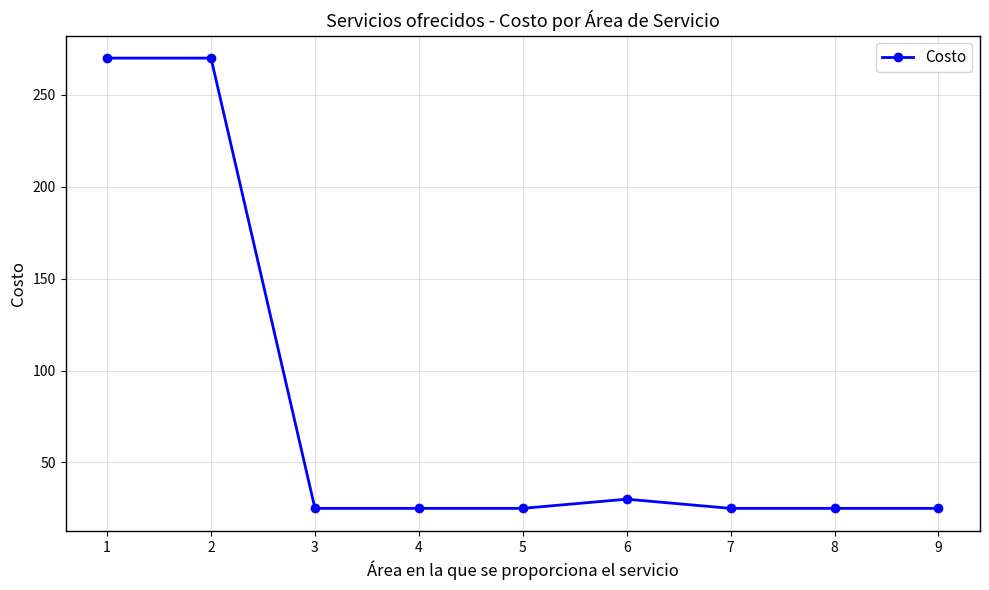

True or false: the data shows 476 at 2.

False